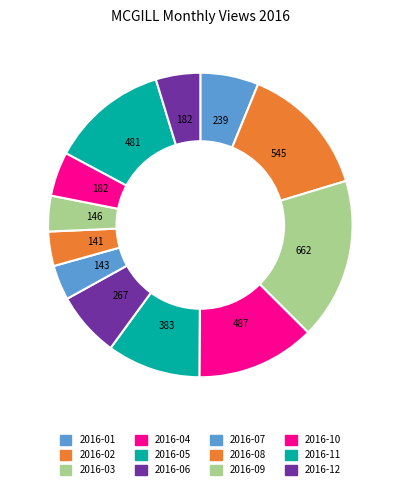

True or false: 2016-06 accounts for 1% of the total.

False